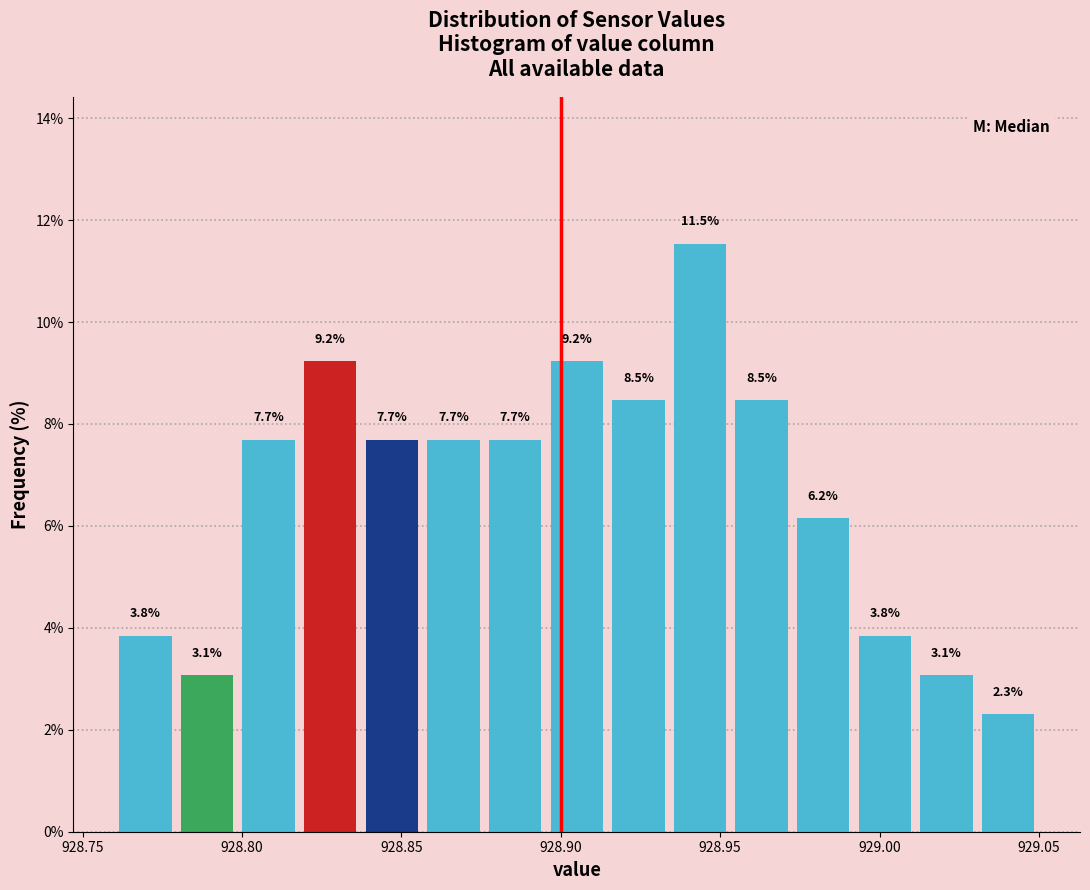

Around what value on the x-axis is the tallest bar? Give the approximate position of its centre, as read against the axis.

928.945